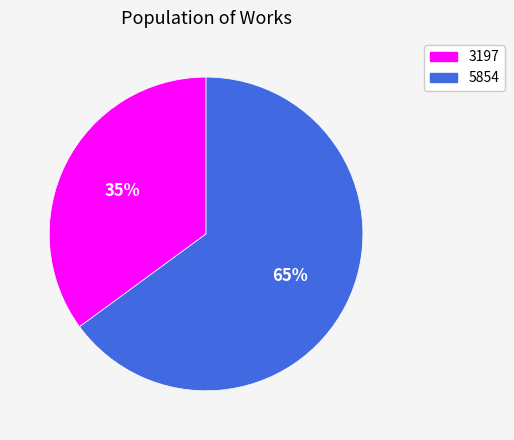

Which slice represents more than half of the pie?

5854